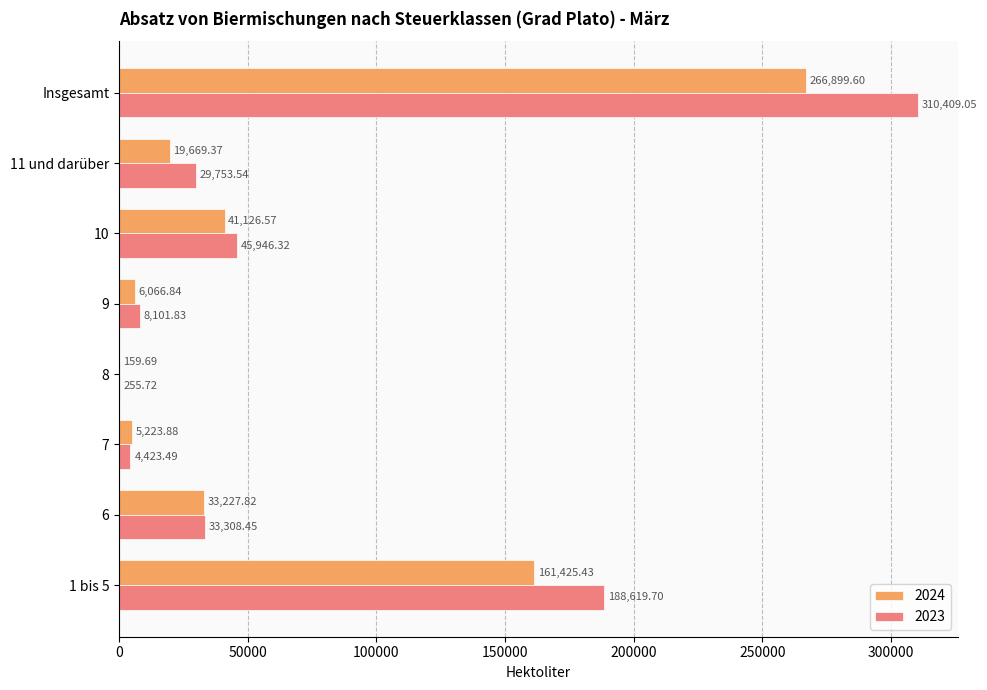

At which category is the sum across all series the highest?

Insgesamt